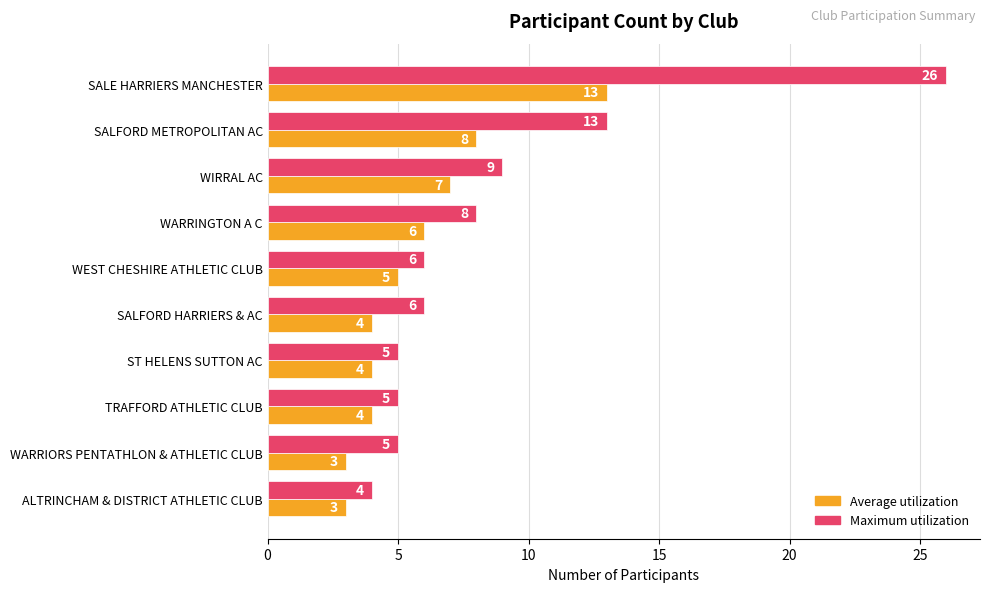

At how many categories does at least one series exceed 10?

2